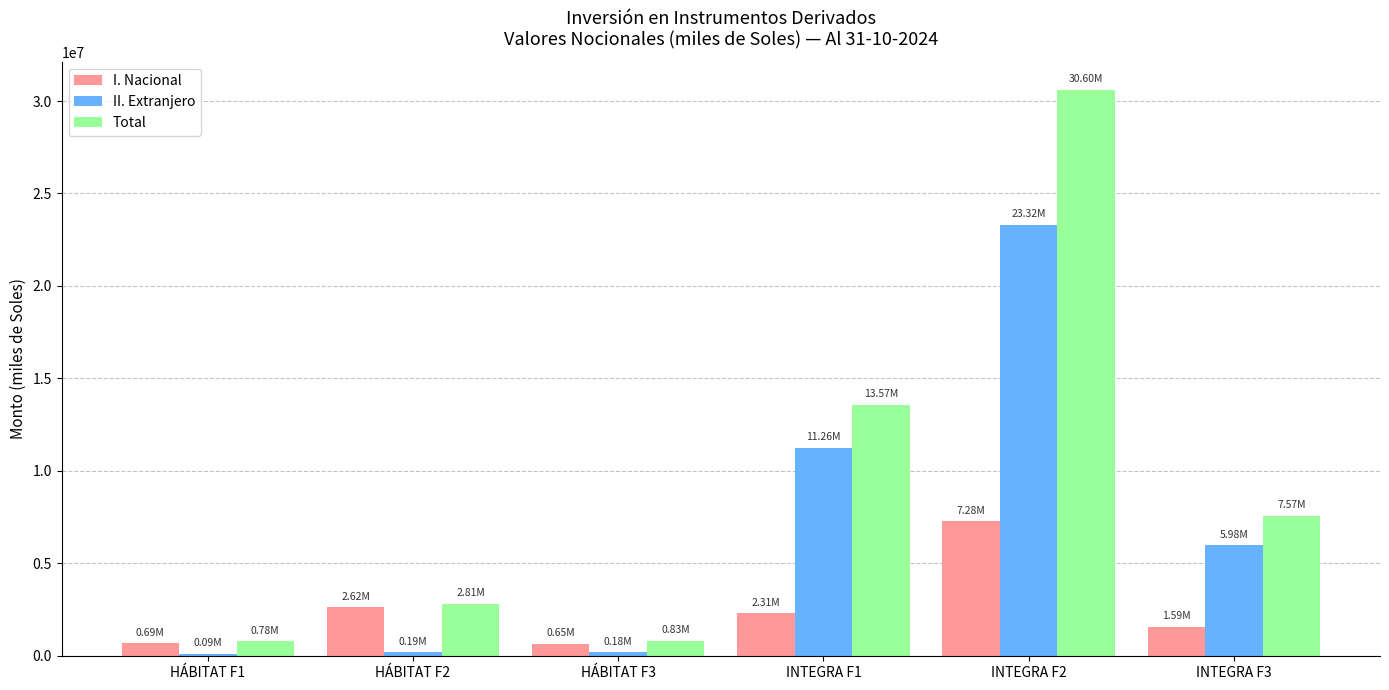

Which series changed the most between INTEGRA F1 and INTEGRA F3?

Total